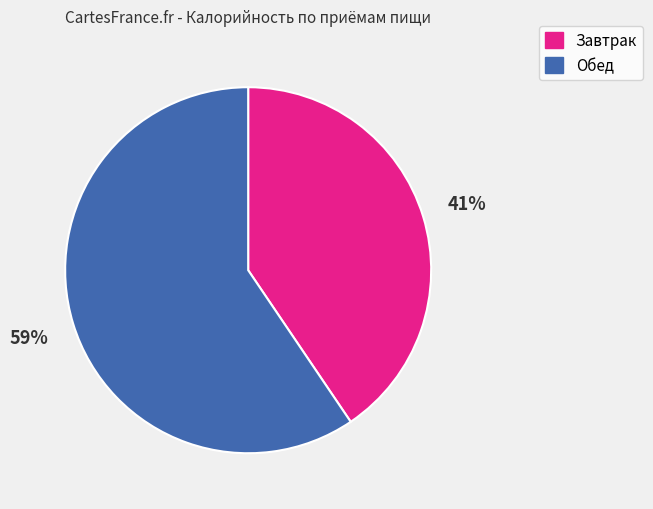

To the nearest percent, what is the average slice percentage?

50%